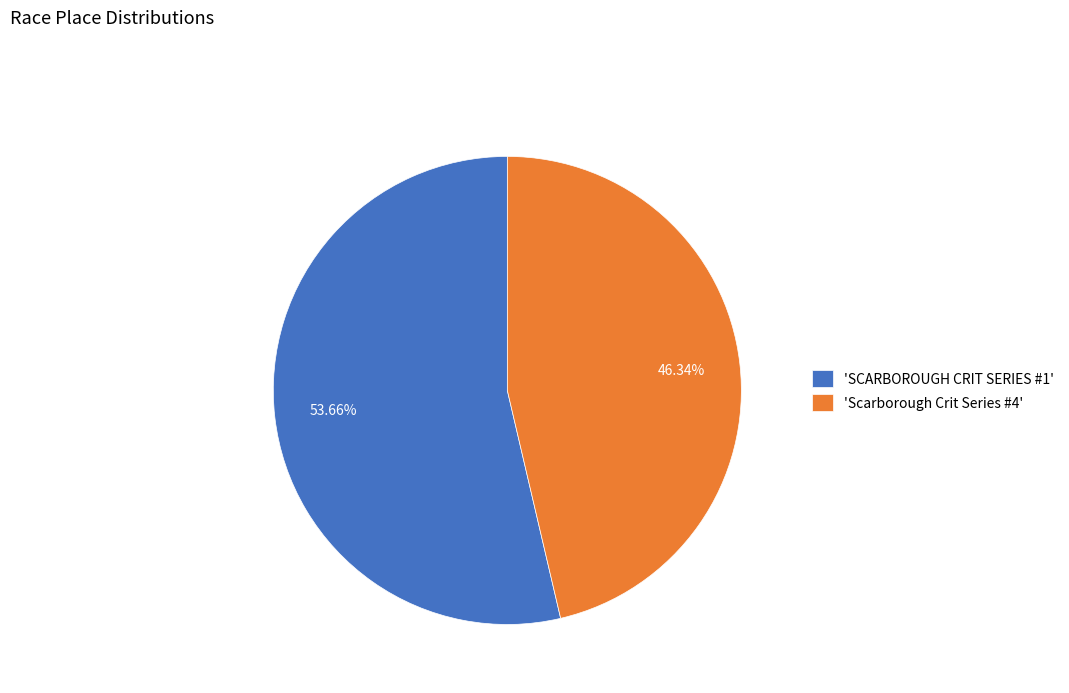

Approximately how many times larger is the value at 'SCARBOROUGH CRIT SERIES #1' compared to 'Scarborough Crit Series #4'?

1.2